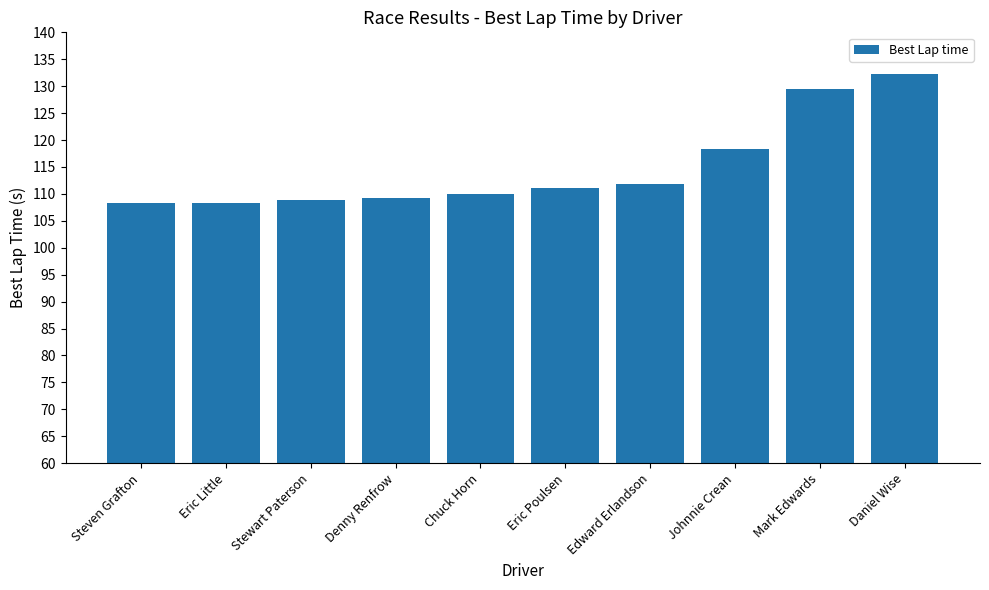

What is the label of the 8th bar from the right?

Stewart Paterson